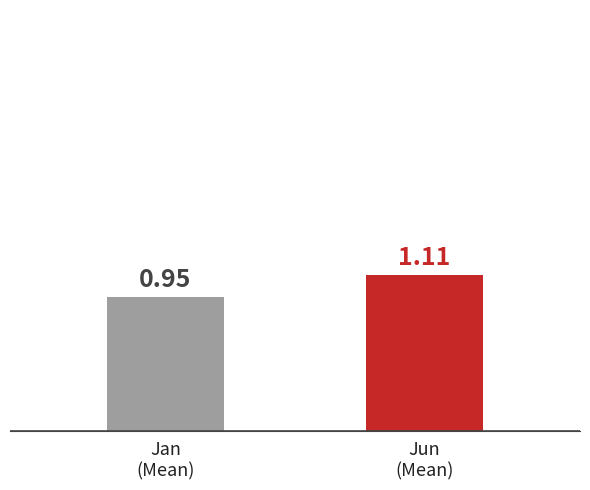

How many bars are there in total?

2